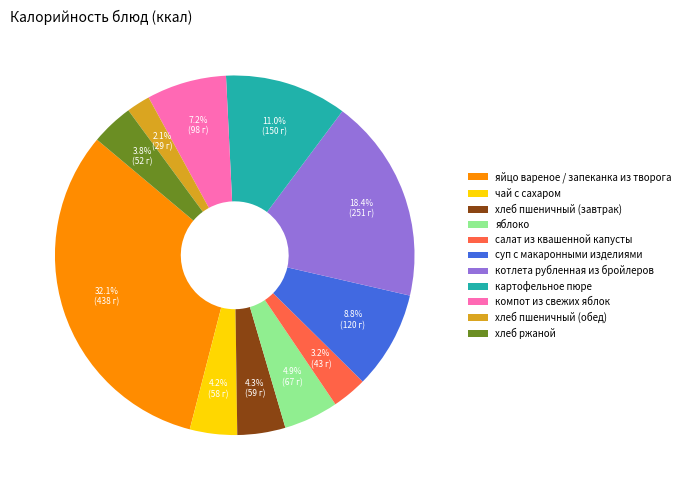

To the nearest percent, what is the difference between the салат из квашенной капусты and хлеб пшеничный (обед) slice percentages?

1%